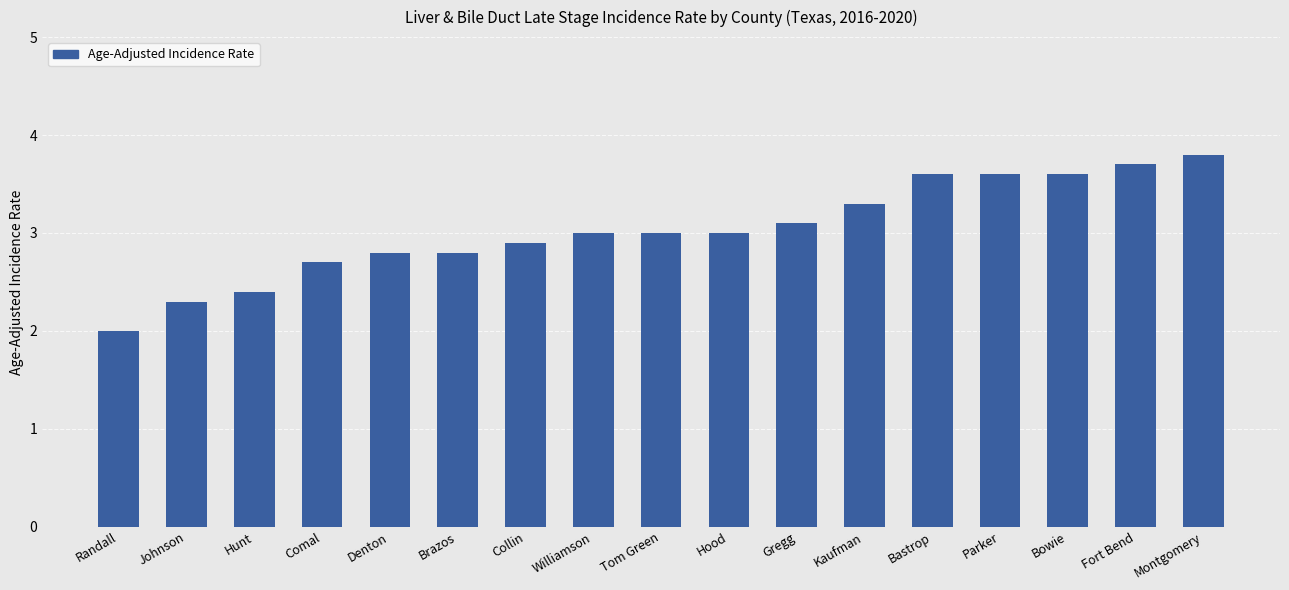

What is the difference between the maximum and minimum values?

1.8